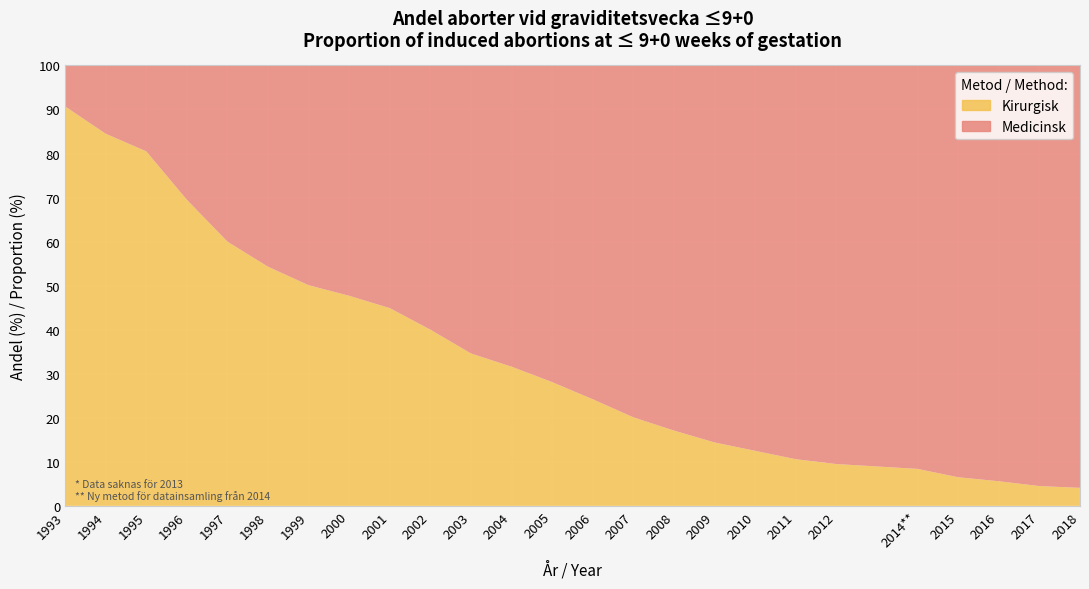

Reading right to left, what are all the values shown in this chart?

Kirurgisk: 4.1	4.5	5.6	6.5	8.4	9.5	10.6	12.5	14.4	17.1	20.1	24.2	28.1	31.6	34.6	40.0	44.9	47.7	50.1	54.3	60.0	69.5	80.5	84.5	90.7
Medicinsk: 95.9	95.5	94.4	93.5	91.6	90.5	89.4	87.5	85.6	82.9	79.9	75.8	71.9	68.4	65.4	60.0	55.1	52.3	49.9	45.7	40.0	30.5	19.5	15.5	9.3